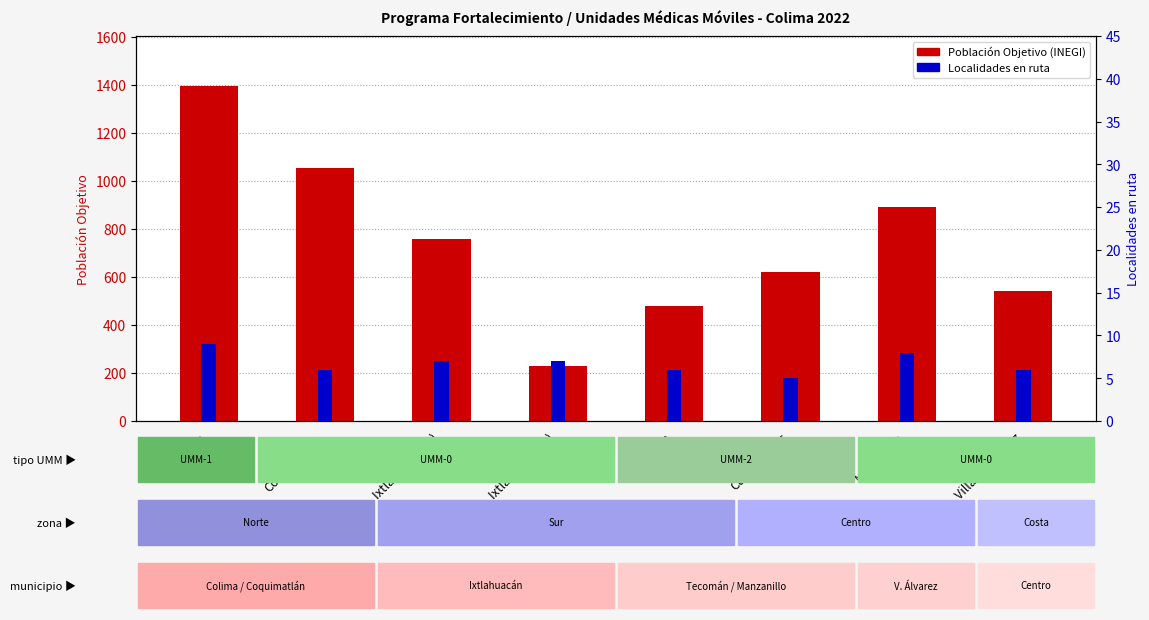

Does the chart contain stacked bars?

No